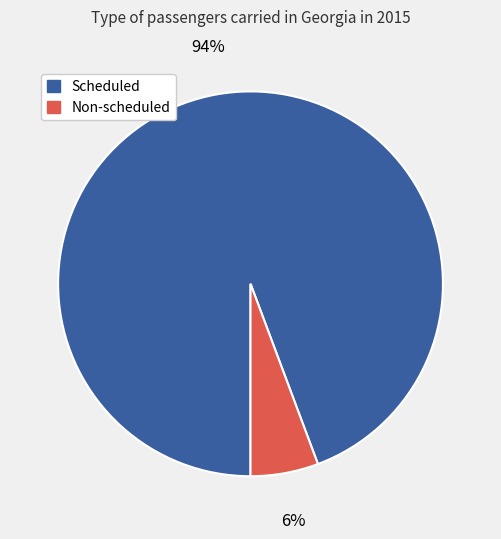

True or false: Non-scheduled accounts for 6% of the total.

True